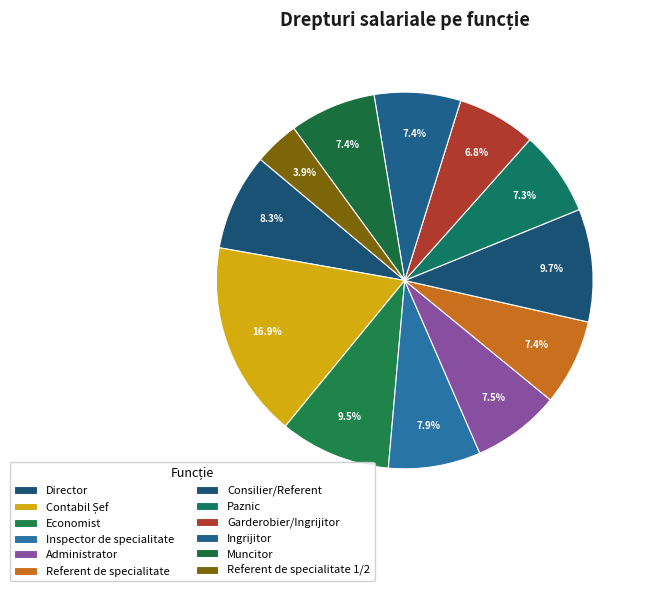

True or false: Inspector de specialitate accounts for 8% of the total.

True